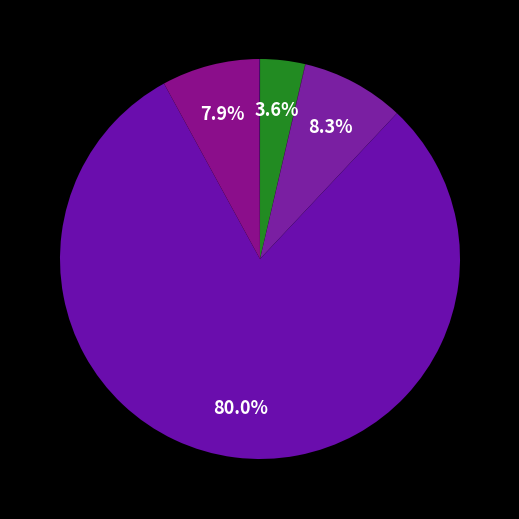

Which category has the biggest portion of the pie?

ЊИВА